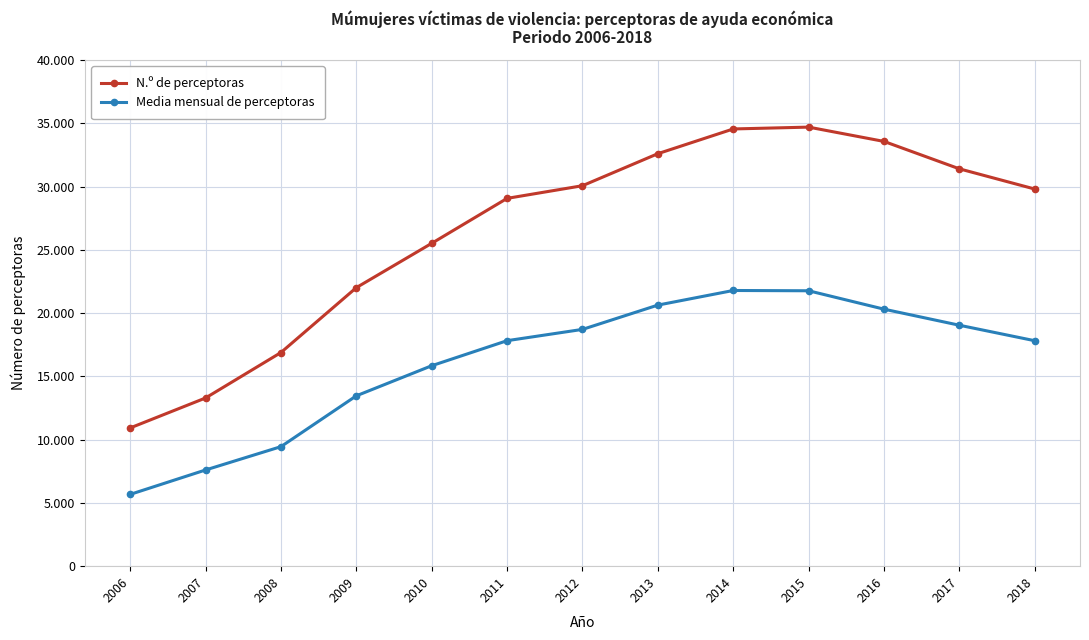

What is the smallest value displayed?

5673.2